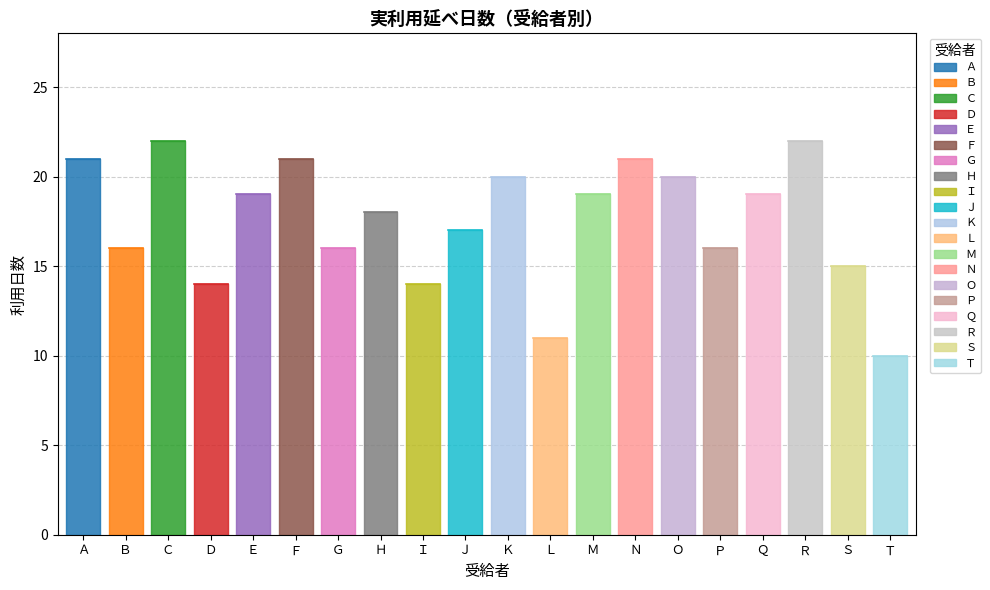

What is the ratio of the value at Ｋ to the value at Ｈ?

1.1